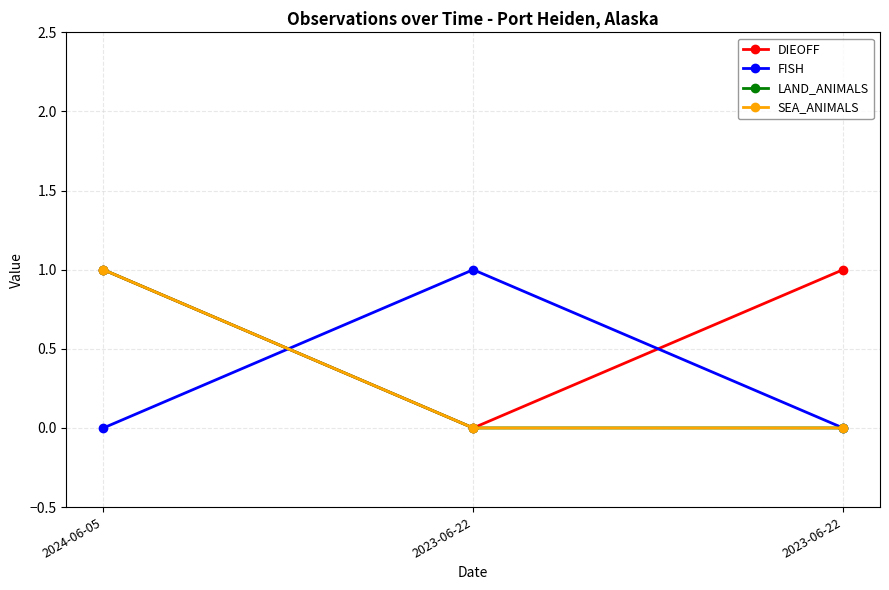

What is the difference between the highest and lowest values at 2024-06-05?

1